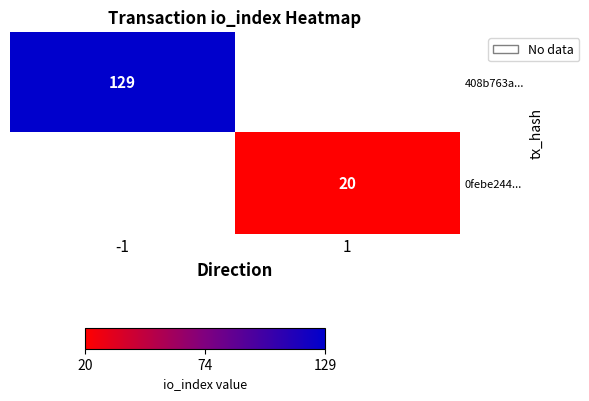

Between 1 and -1, which is larger?

-1